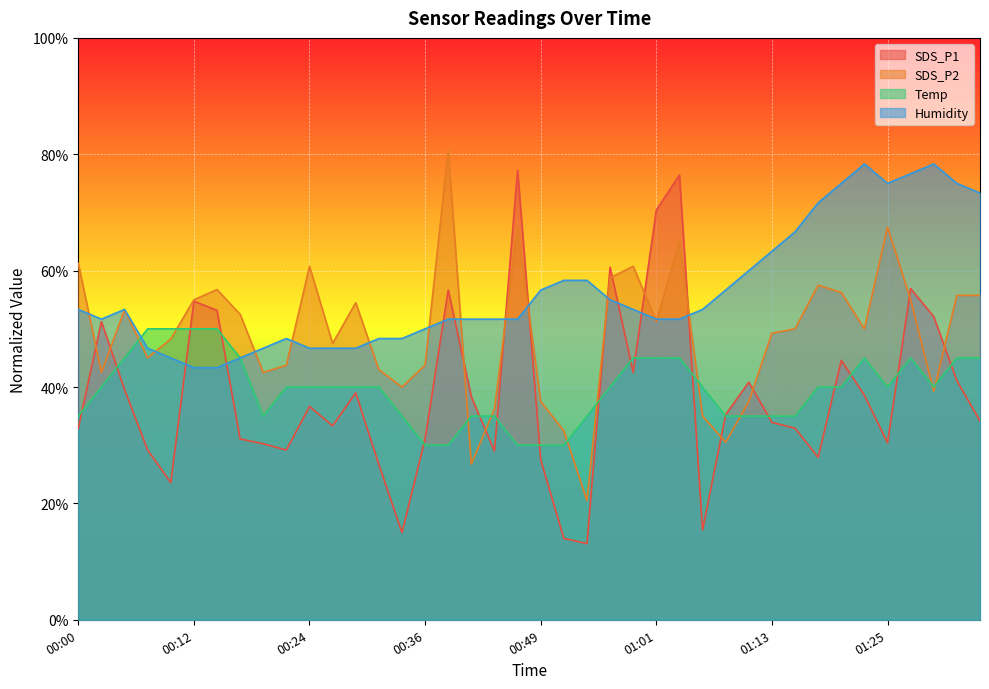

What is the difference between the Temp values at 00:24 and 00:00?

5.0